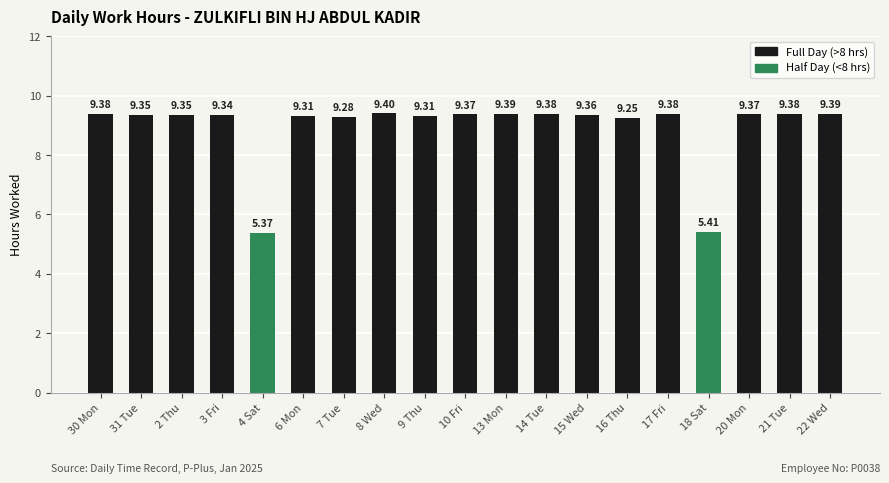

Between 4 Sat and 15 Wed, which is larger?

15 Wed